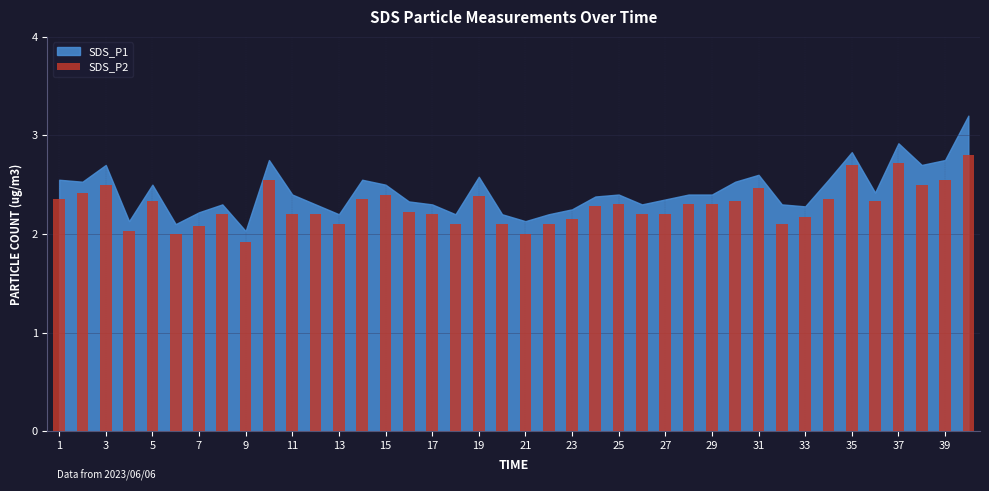

What is the value of the 24th bar from the left?

2.3